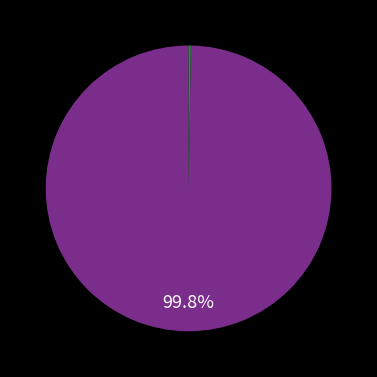

Does any single category account for the majority?

Yes